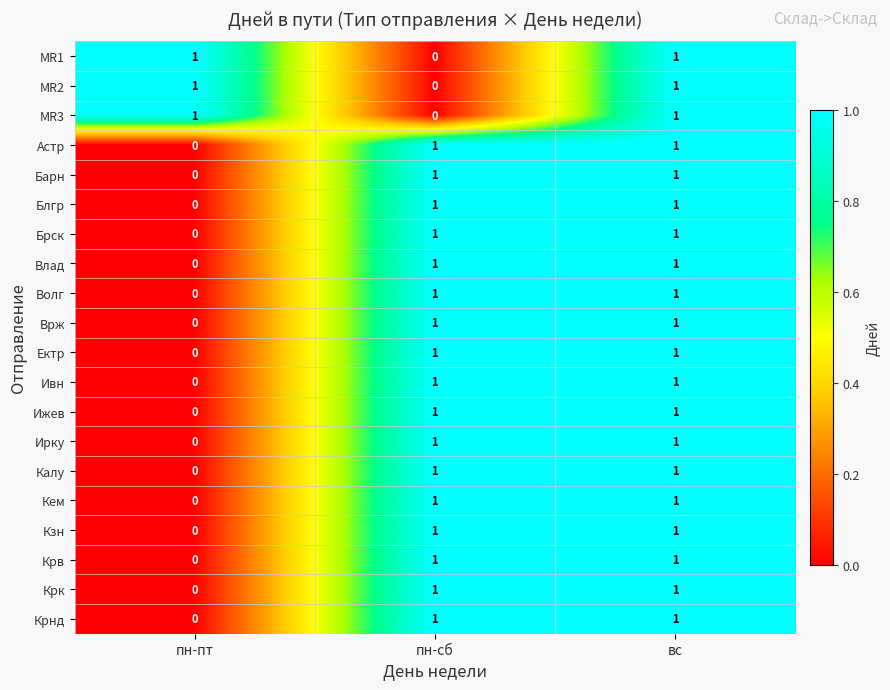

At how many categories does at least one series exceed 0?

3